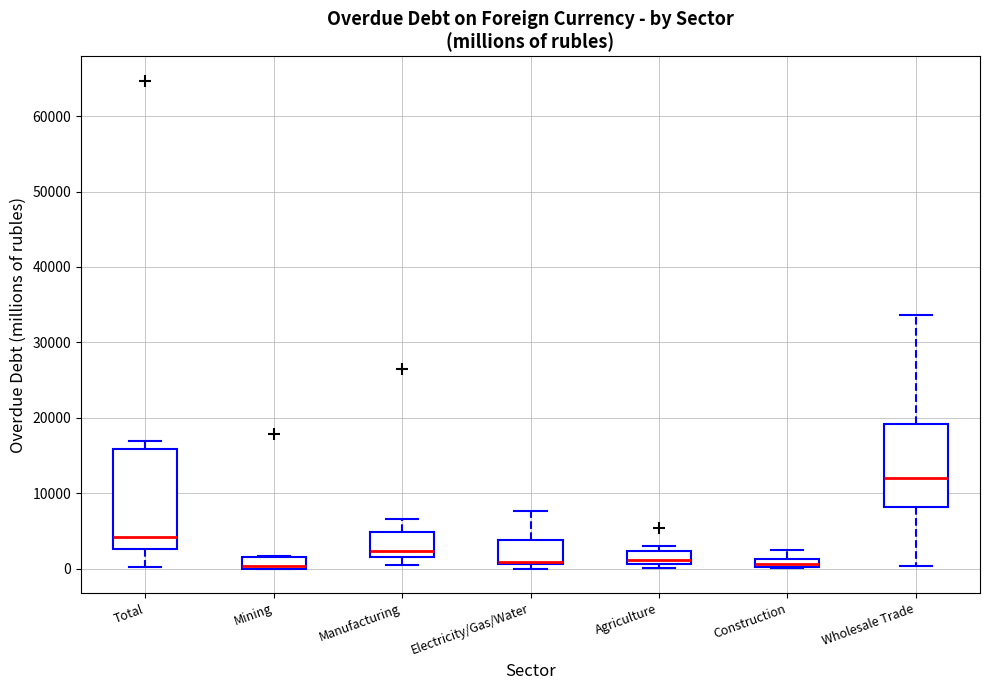

Where does the lower whisker of the box for Manufacturing end on the y-axis? The values are not printed on the chart, so give them approximately, as read against the axis.

0